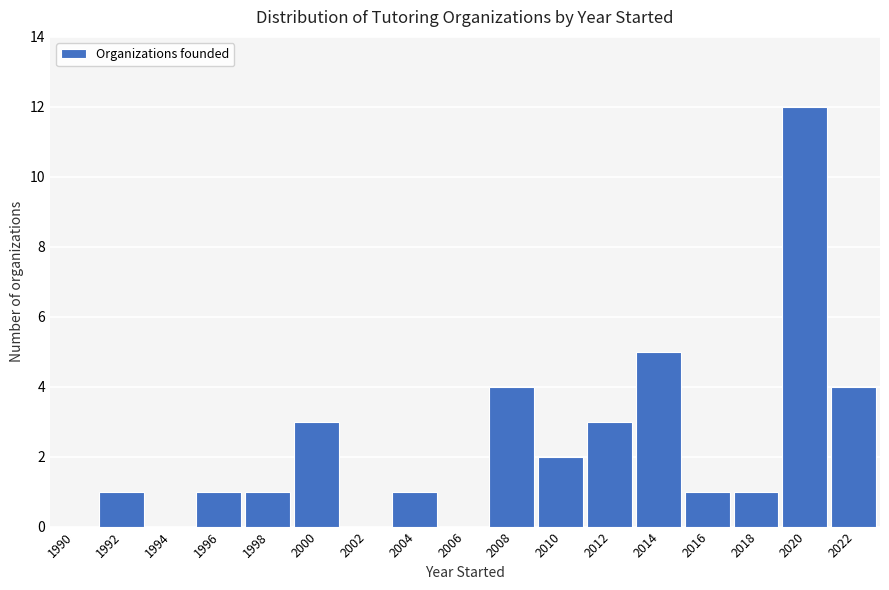

Reading right to left, extract all data points from this chart.

2022=4	2020=12	2018=1	2016=1	2014=5	2012=3	2010=2	2008=4	2006=0	2004=1	2002=0	2000=3	1998=1	1996=1	1994=0	1992=1	1990=0